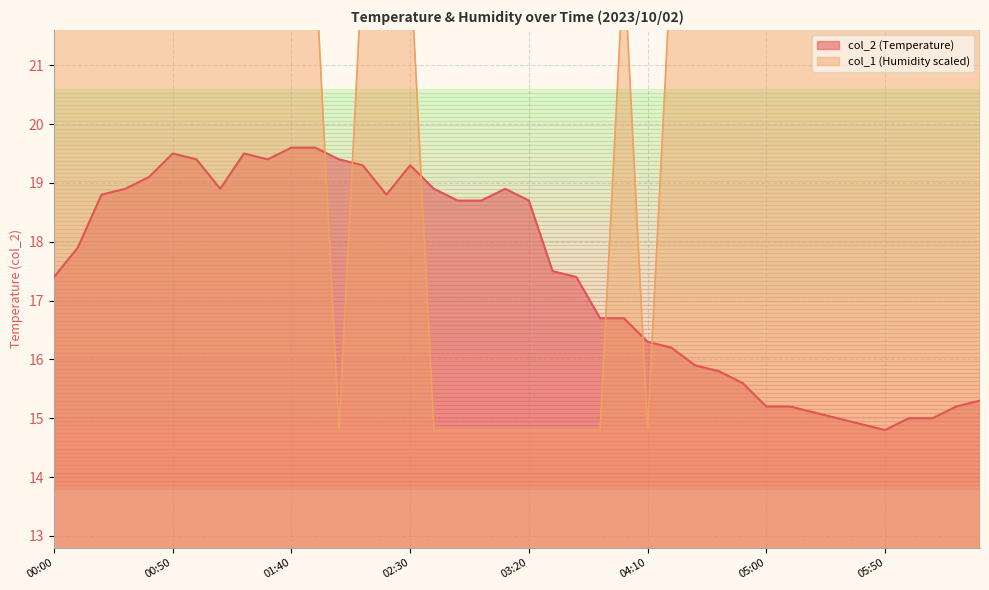

Reading left to right, what are all the values shown in this chart?

col_2: 17.4	17.9	18.8	18.9	19.1	19.5	19.4	18.9	19.5	19.4	19.6	19.6	19.4	19.3	18.8	19.3	18.9	18.7	18.7	18.9	18.7	17.5	17.4	16.7	16.7	16.3	16.2	15.9	15.8	15.6	15.2	15.2	15.1	15.0	14.9	14.8	15.0	15.0	15.2	15.3
col_1: 22.8	22.8	22.8	22.8	22.8	22.8	22.8	22.8	22.8	22.8	22.8	22.8	14.8	22.8	22.8	22.8	14.8	14.8	14.8	14.8	14.8	14.8	14.8	14.8	22.8	14.8	22.8	22.8	22.8	22.8	22.8	22.8	22.8	22.8	22.8	22.8	22.8	22.8	22.8	22.8